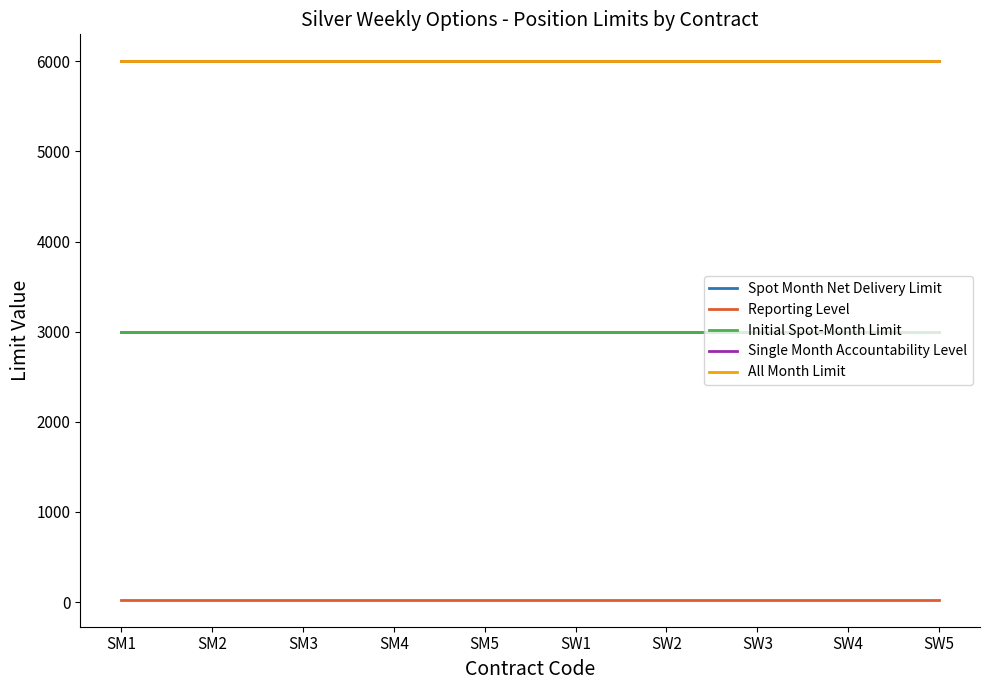

Is this an area chart (filled region under the line)?

No